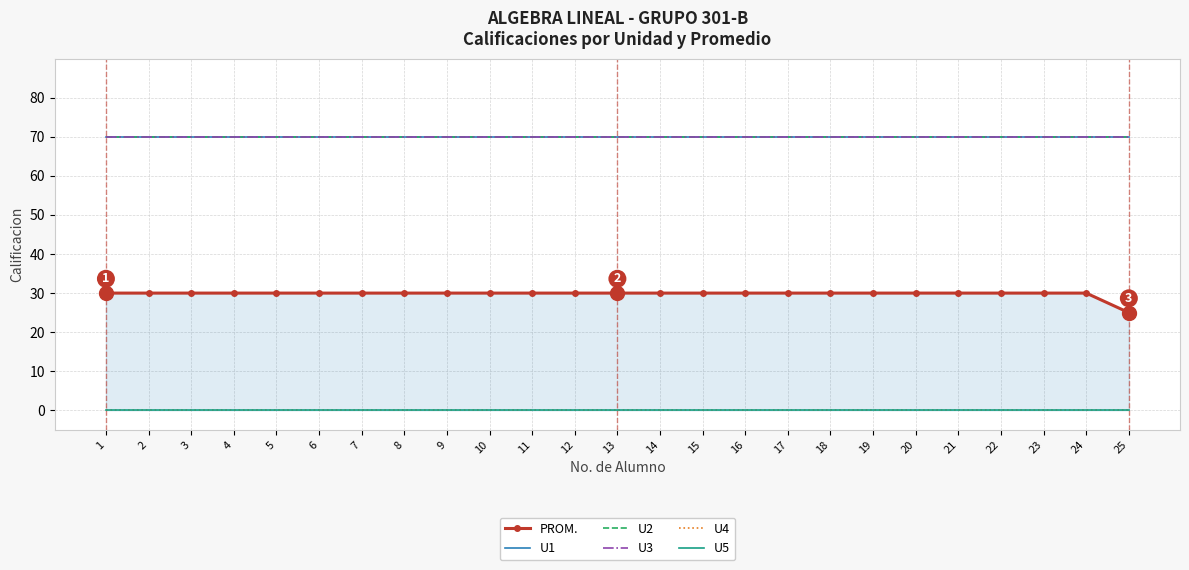

Rank the categories by U2 value from lowest to highest.

1, 2, 3, 4, 5, 6, 7, 8, 9, 10, 11, 12, 13, 14, 15, 16, 17, 18, 19, 20, 21, 22, 23, 24, 25